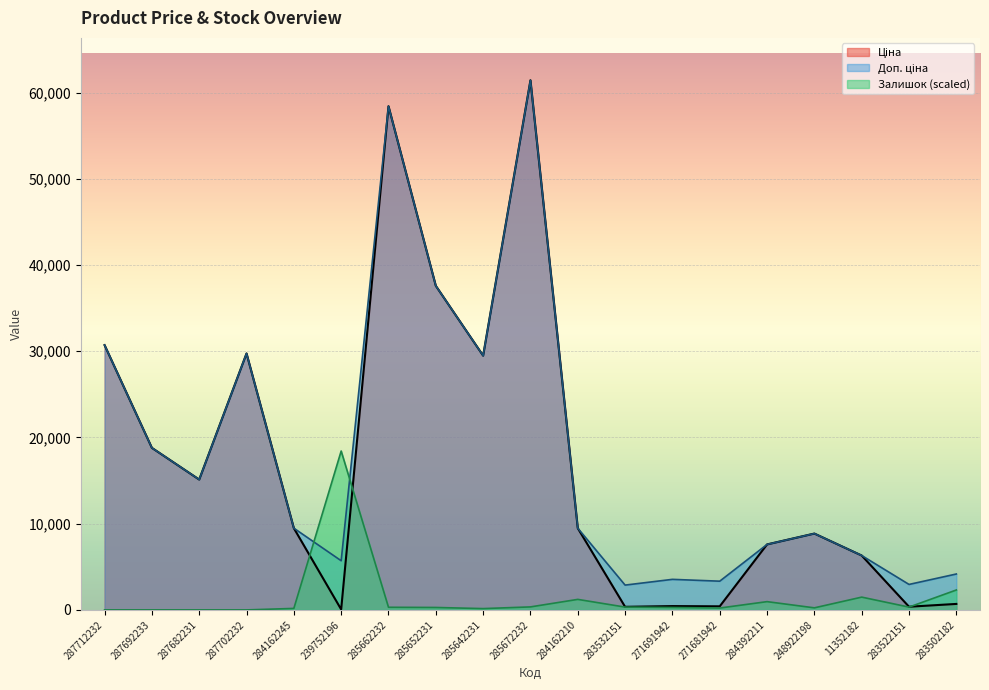

Does the chart display data point markers on the line(s)?

No